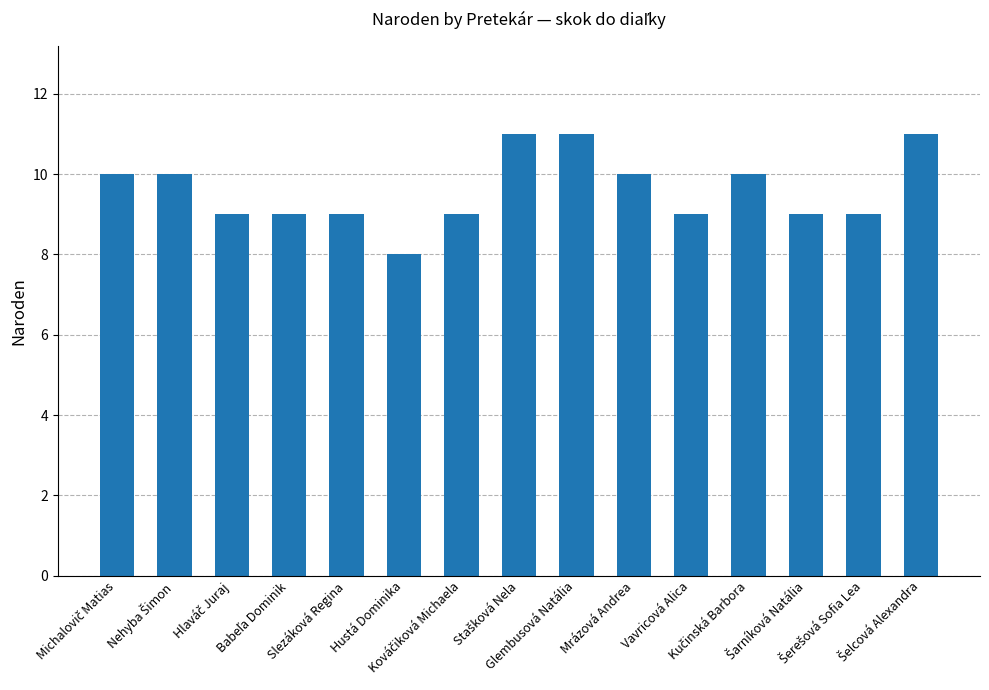

What is the average value?

10